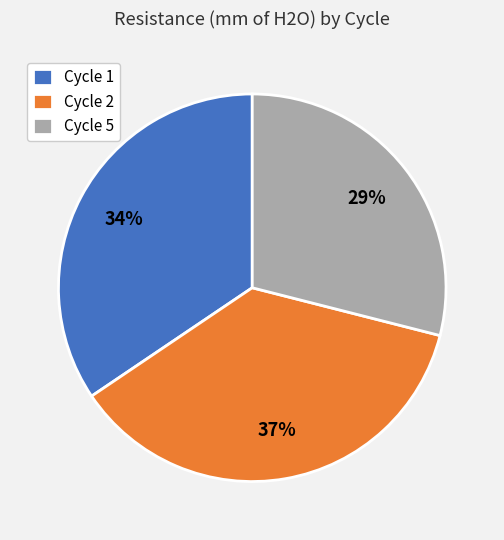

Between Cycle 2 and Cycle 1, which is larger?

Cycle 2